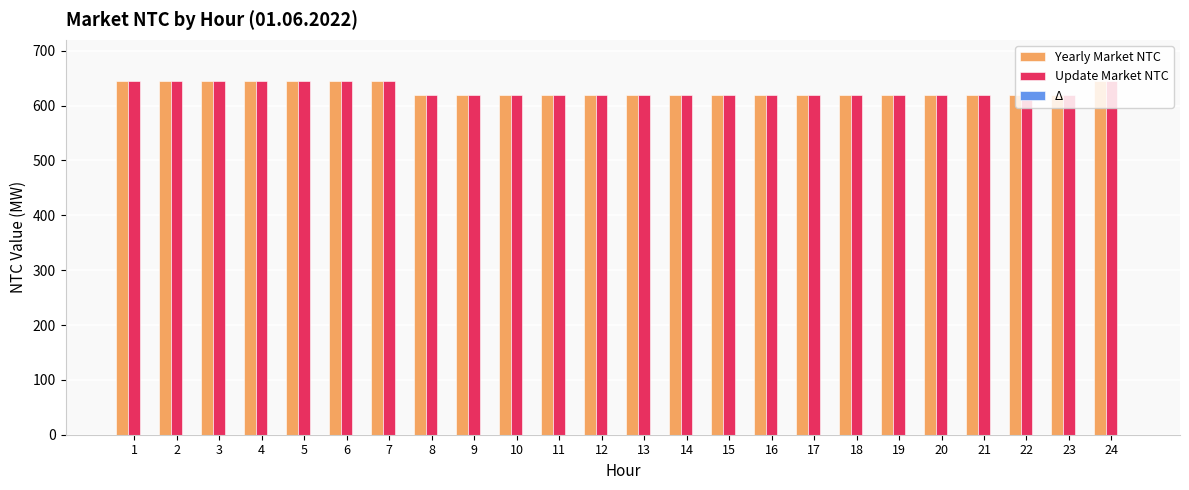

What is the maximum value for Update Market NTC?

645